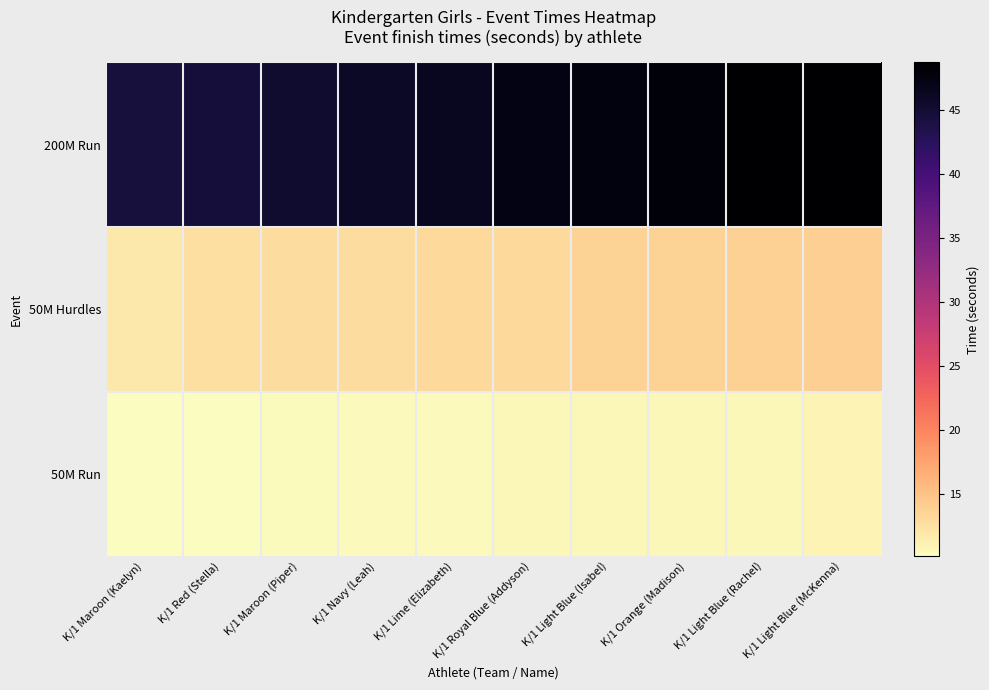

What is the maximum value shown in the chart?

48.7